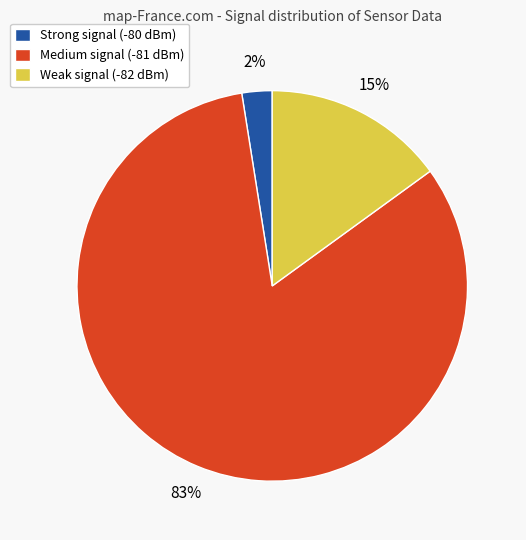

Count the number of slices in the pie.

3